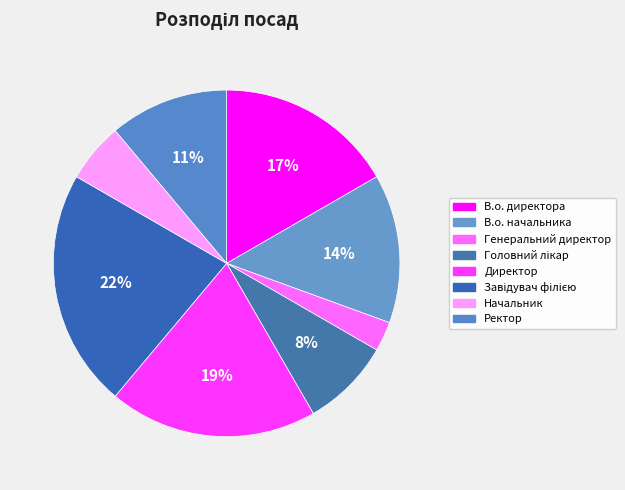

To the nearest percent, what is the average slice percentage?

12%